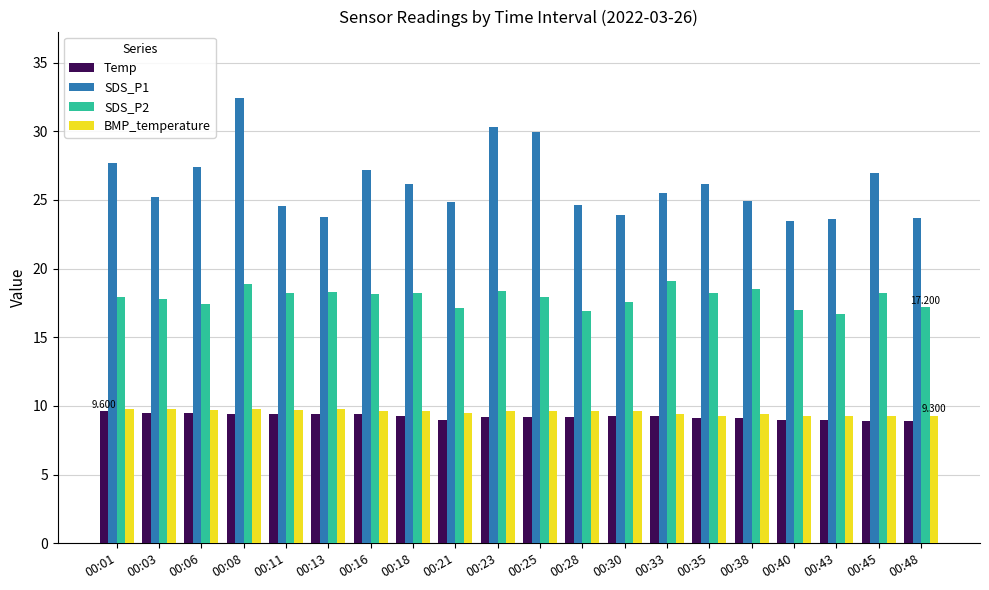

Is the value of BMP_temperature at 00:13 greater than the value of SDS_P2 at 00:35?

No